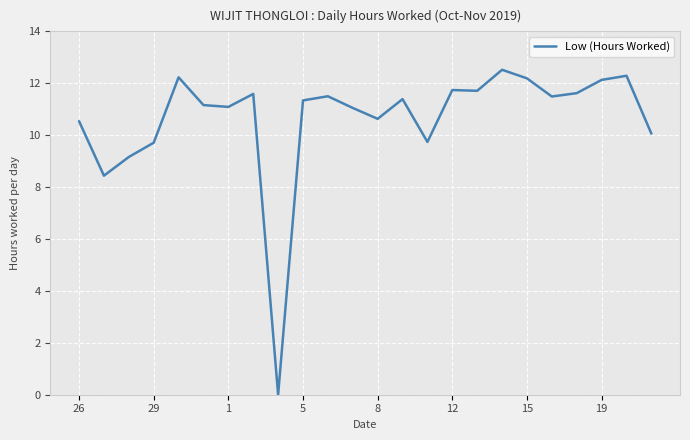

How many series are shown in this chart?

1